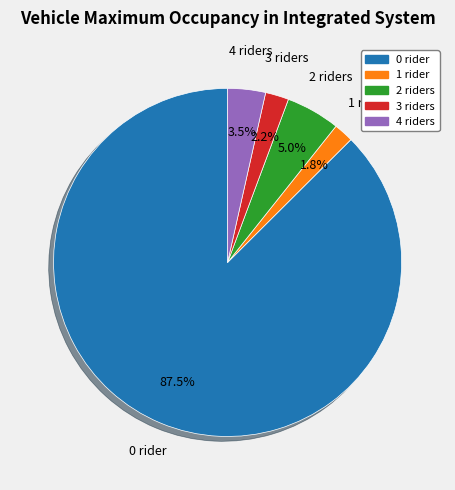

To the nearest percent, what is the average slice percentage?

20%